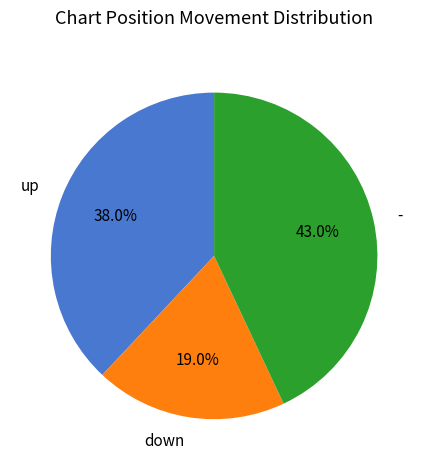

Do up and down together represent more than half of the pie?

Yes